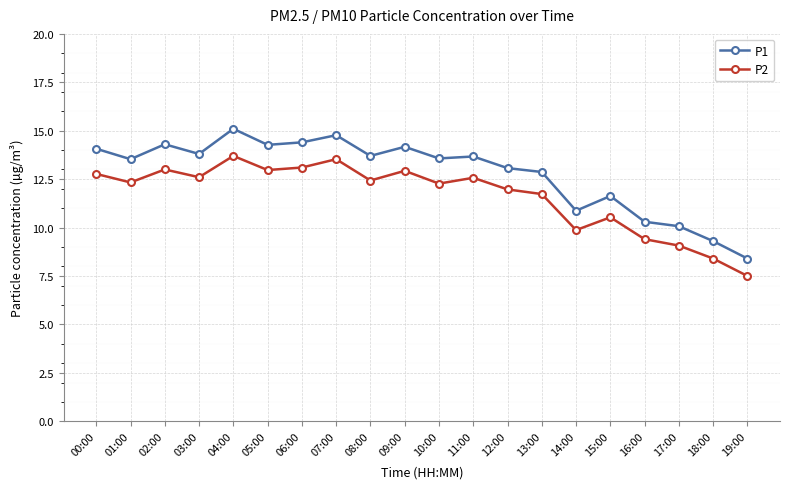

True or false: P2 and P1 intersect in this chart.

False